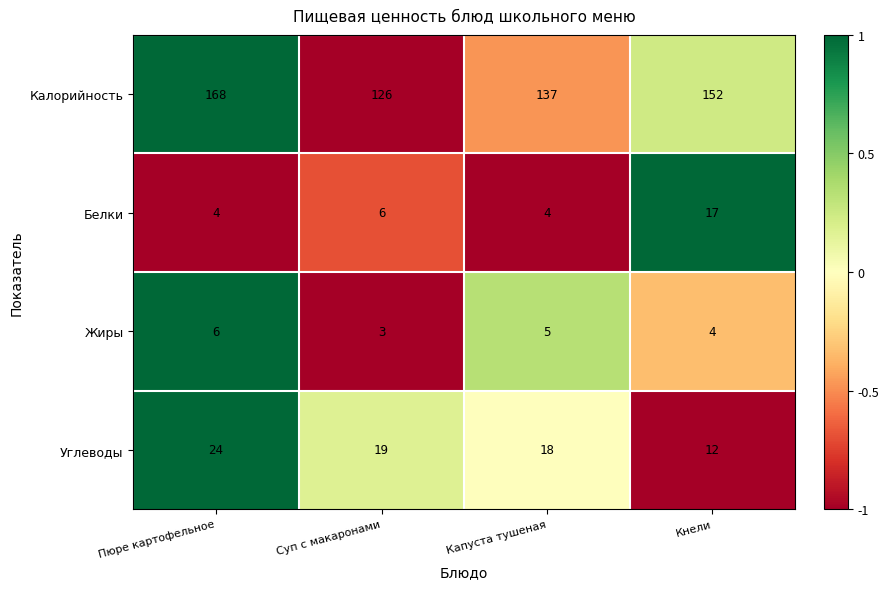

Which series has the largest total across all categories?

Калорийность